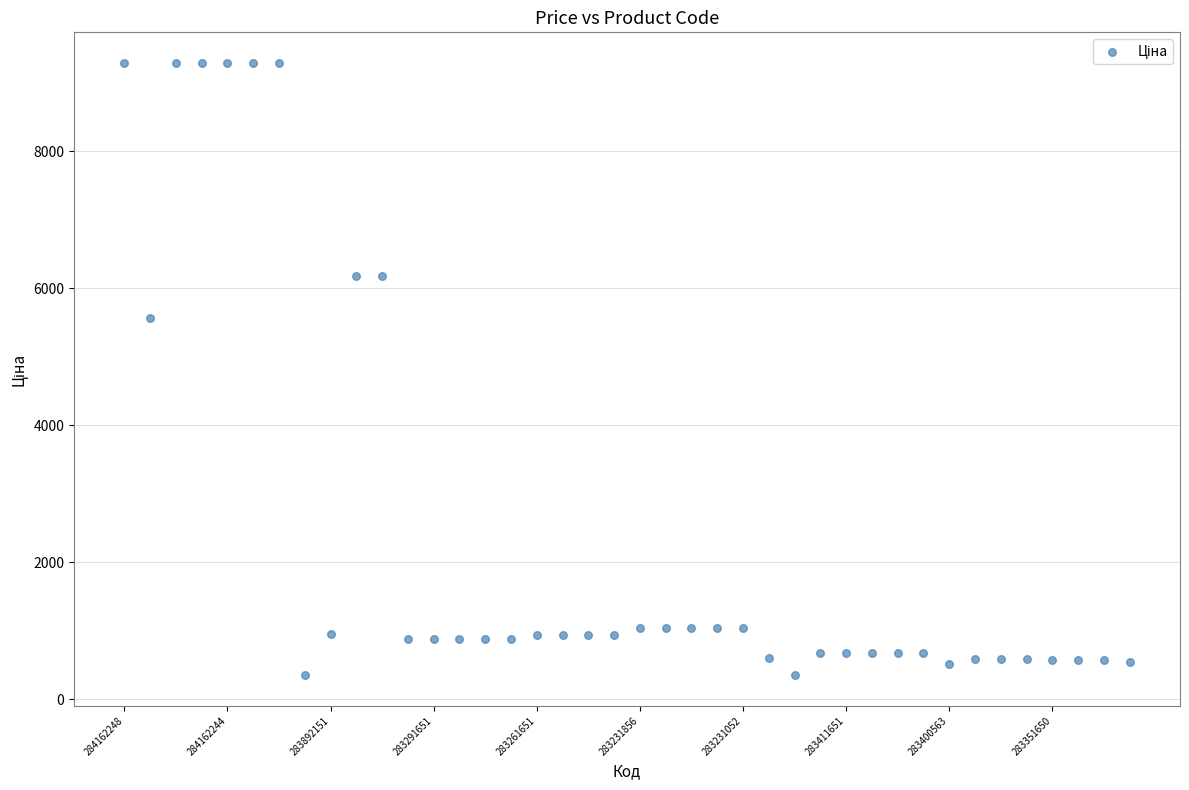

What Y value in the scatter plot is closest to 4821?

5560.3